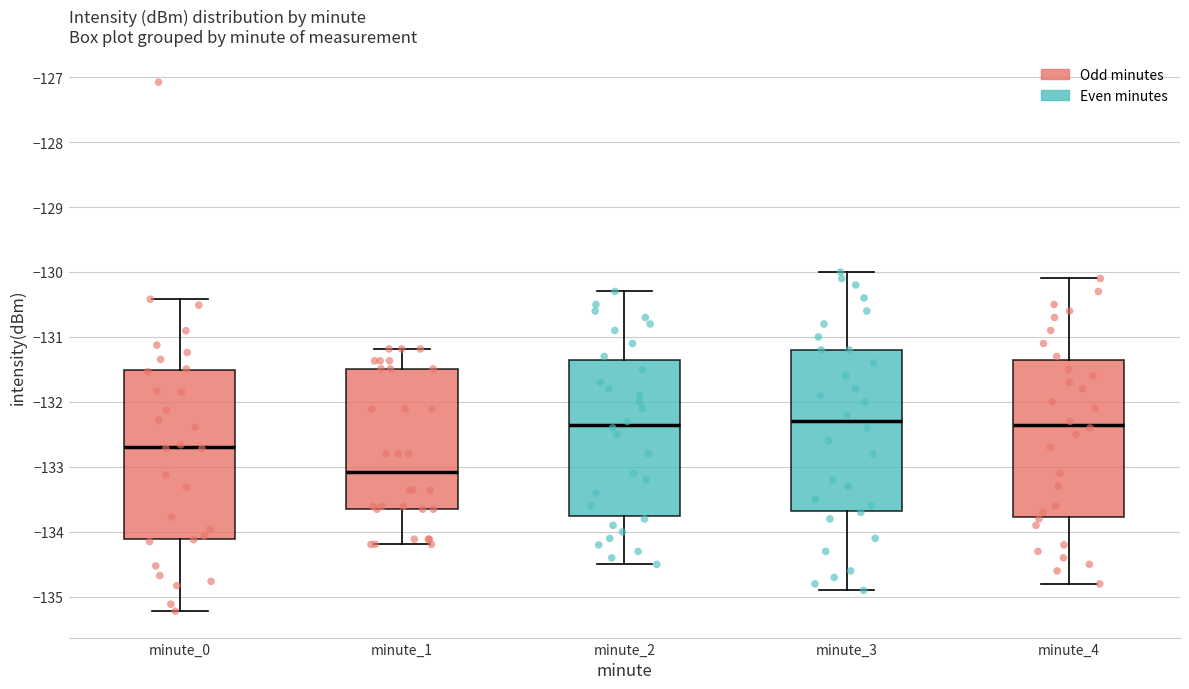

Which box is the tallest, from its lower edge to its upper edge?

minute_0